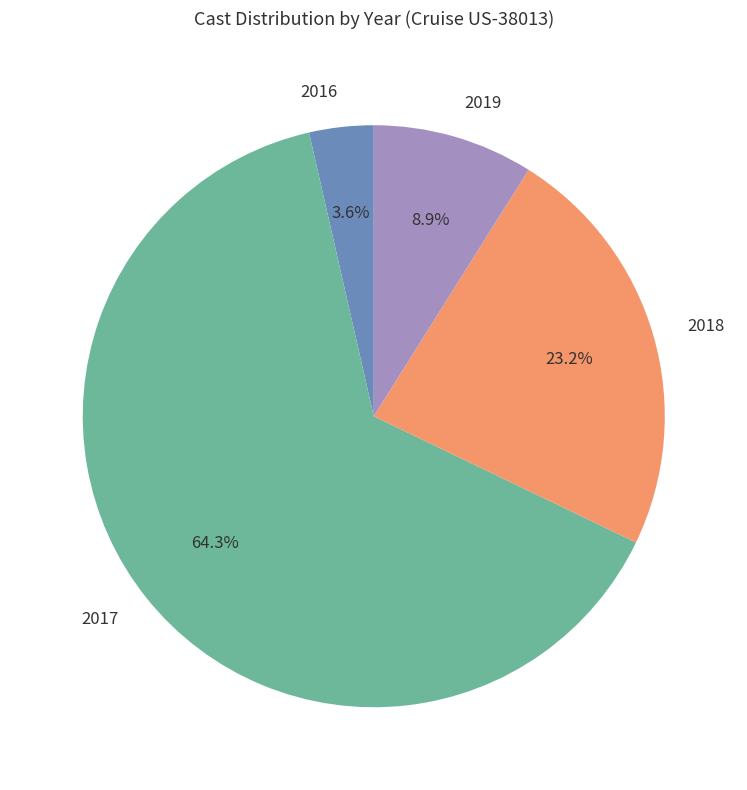

Which has a higher value, 2017 or 2018?

2017